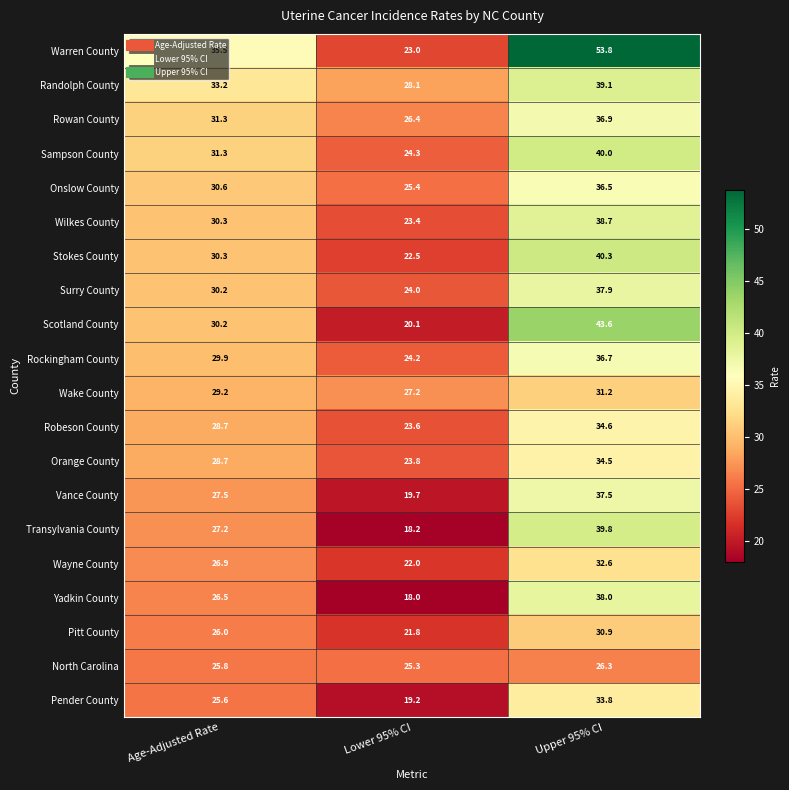

Which series has the largest total across all categories?

Warren County